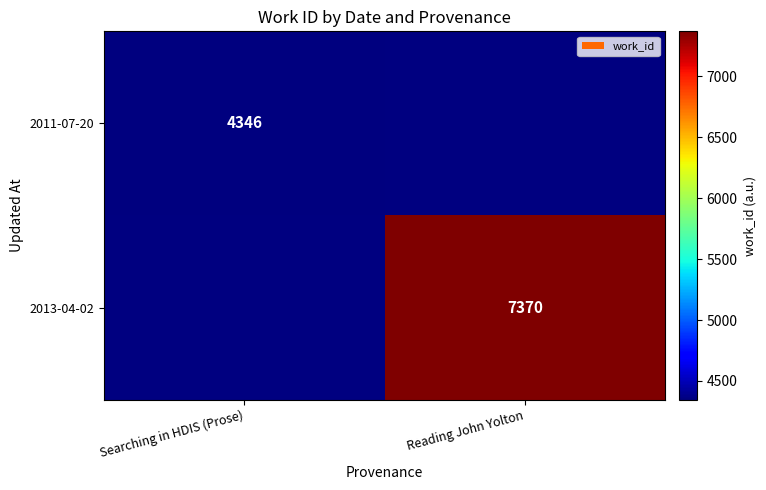

The 2011-07-20 series shows 7113 at Searching in HDIS (Prose). True or false?

False